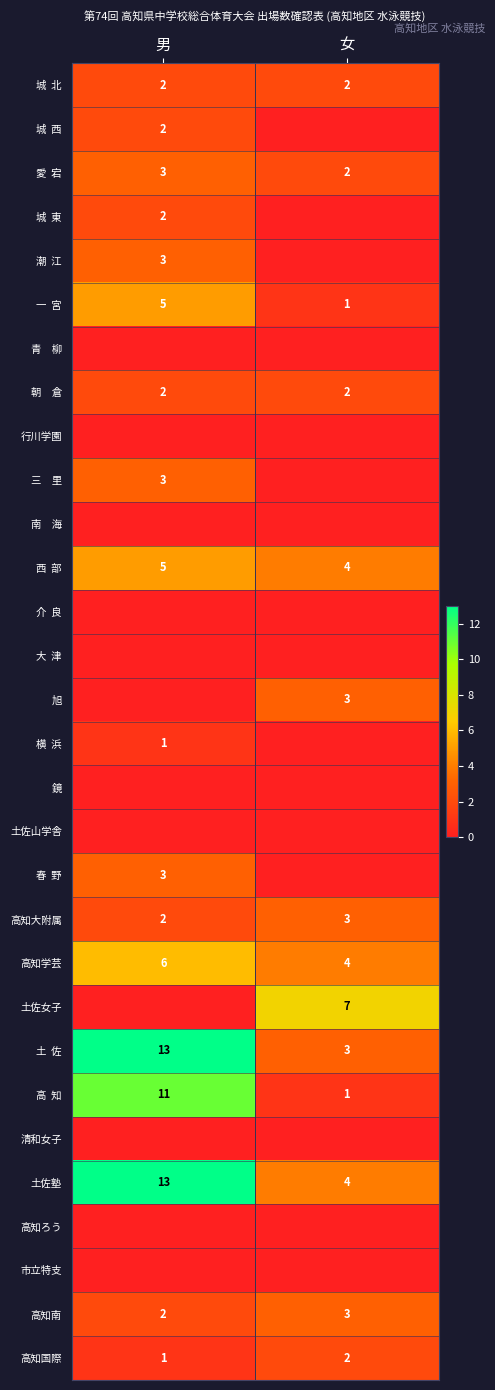

What is the sum of all 高知大附属 values?

5